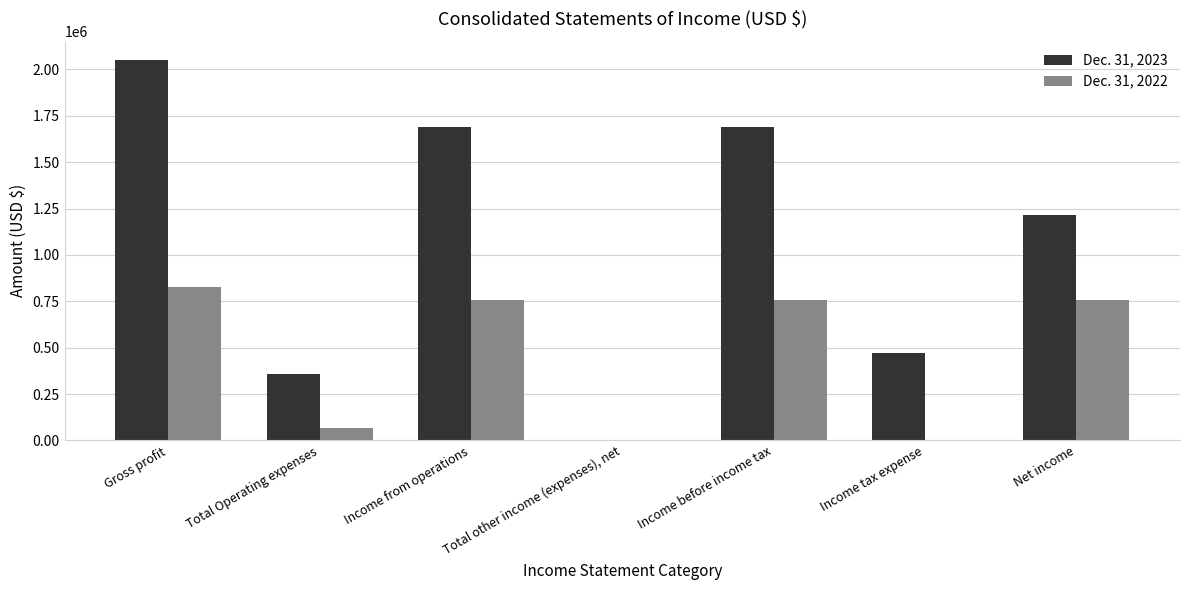

At which category is the sum across all series the highest?

Gross profit